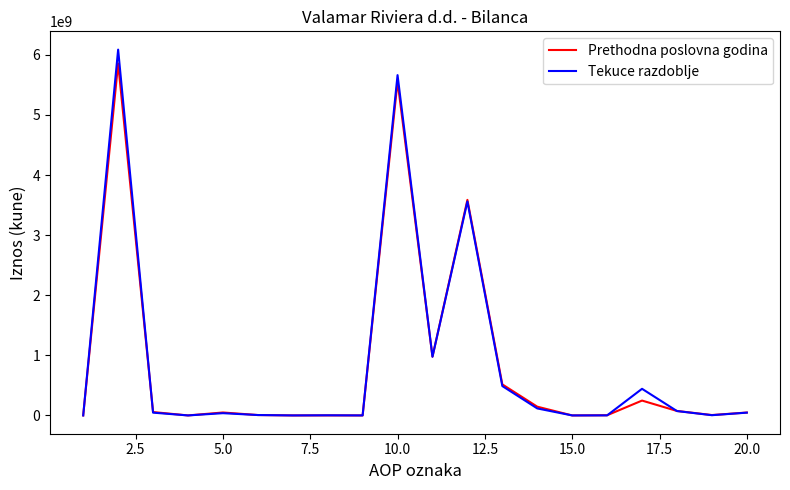

Which series has the widest spread of values?

Tekuce razdoblje